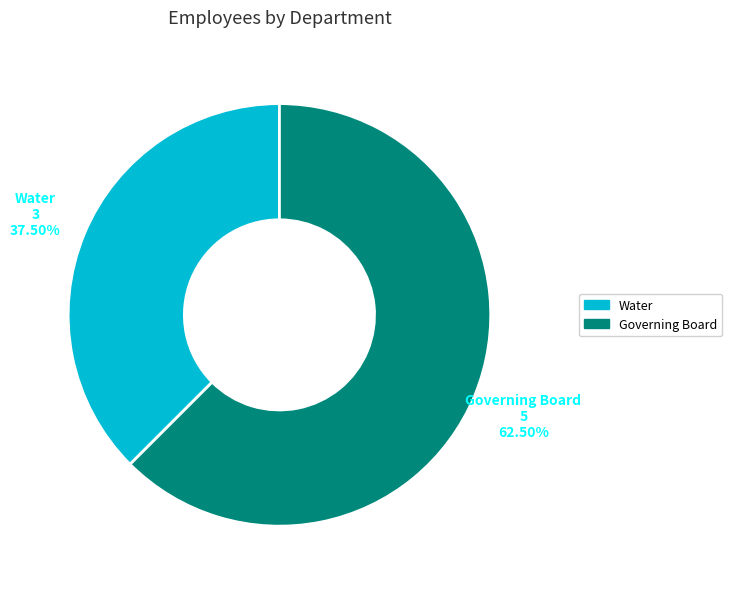

Which has a higher value, Governing Board or Water?

Governing Board